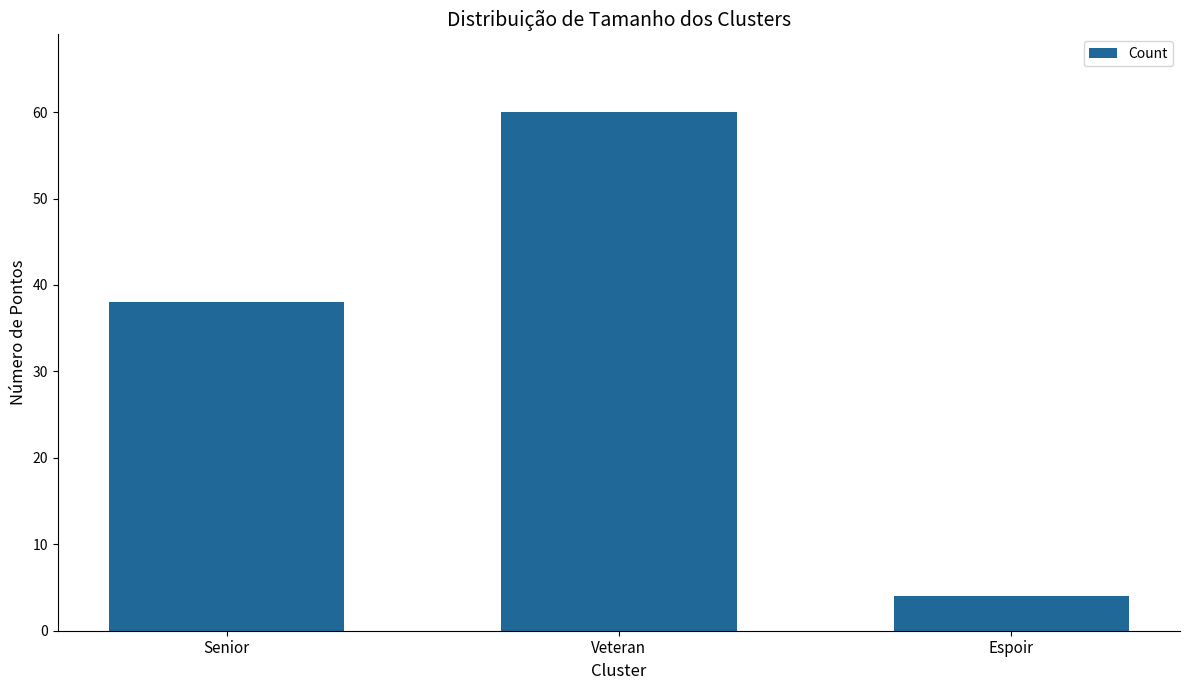

What is the difference between the maximum and minimum values?

56